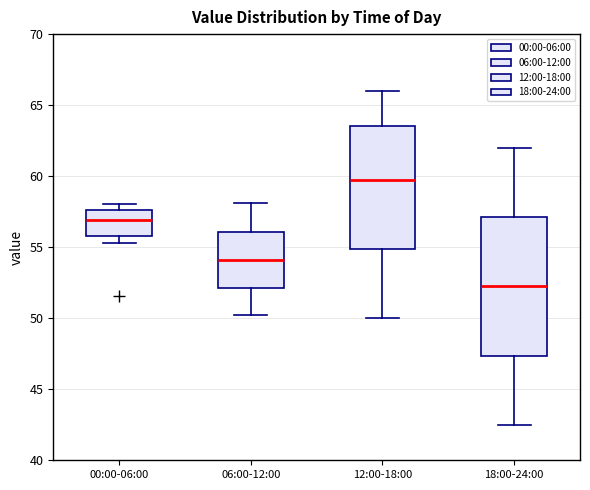

Which box's median line is the lowest?

18:00-24:00